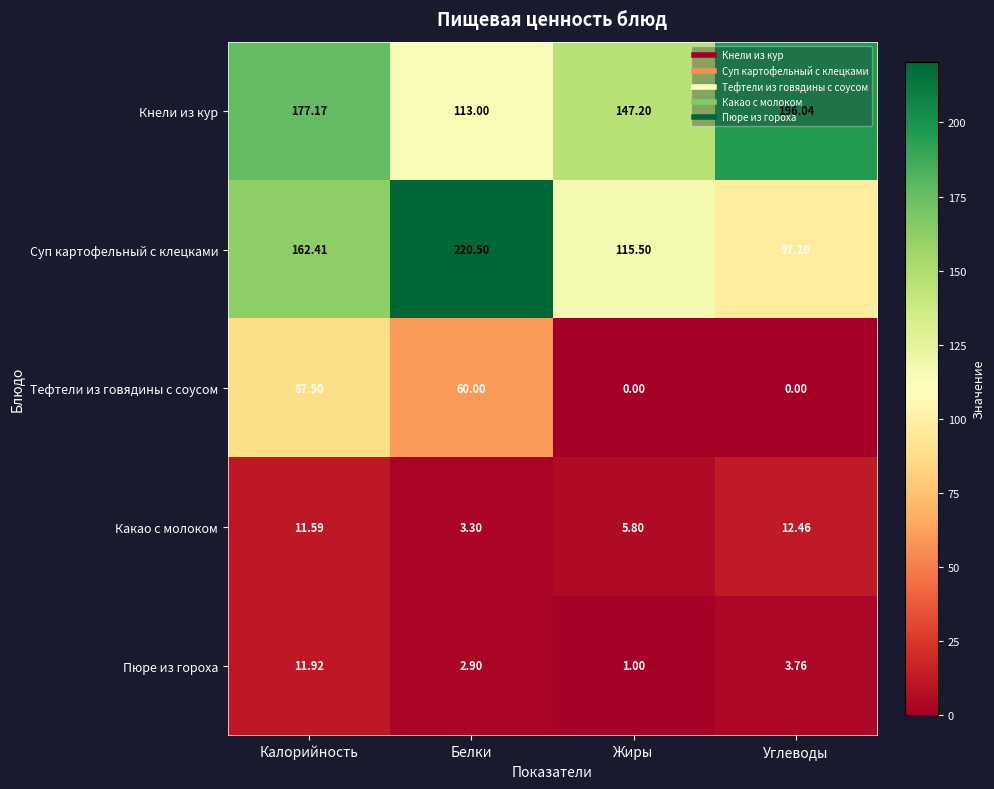

At which category does the chart reach its peak across all series?

Белки